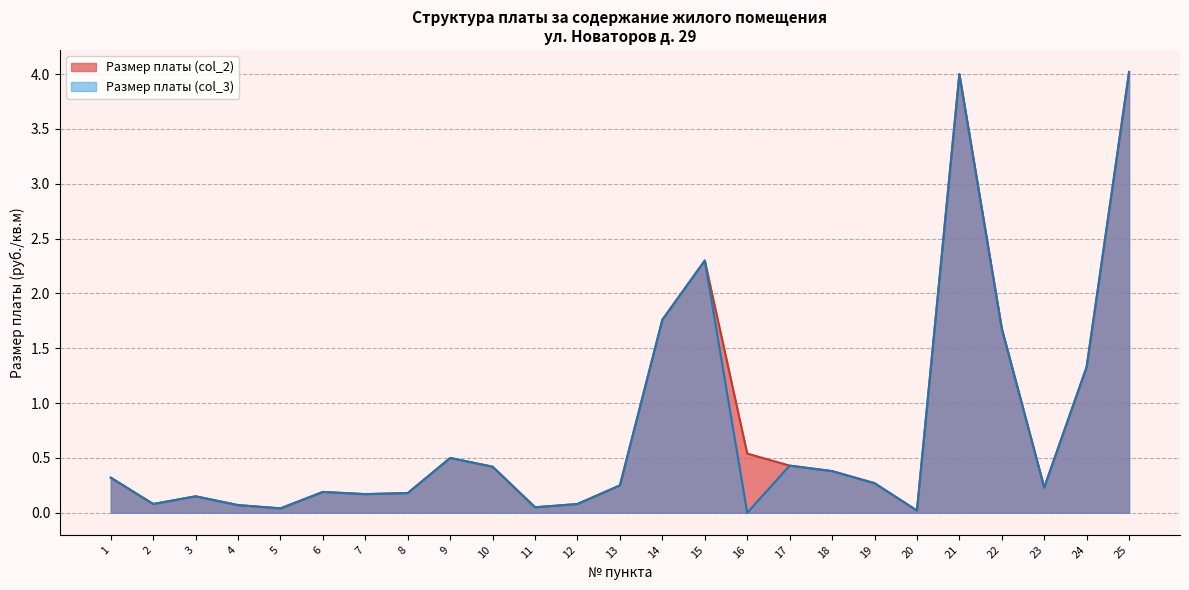

Which series has the widest spread of values?

Размер платы (col_3)